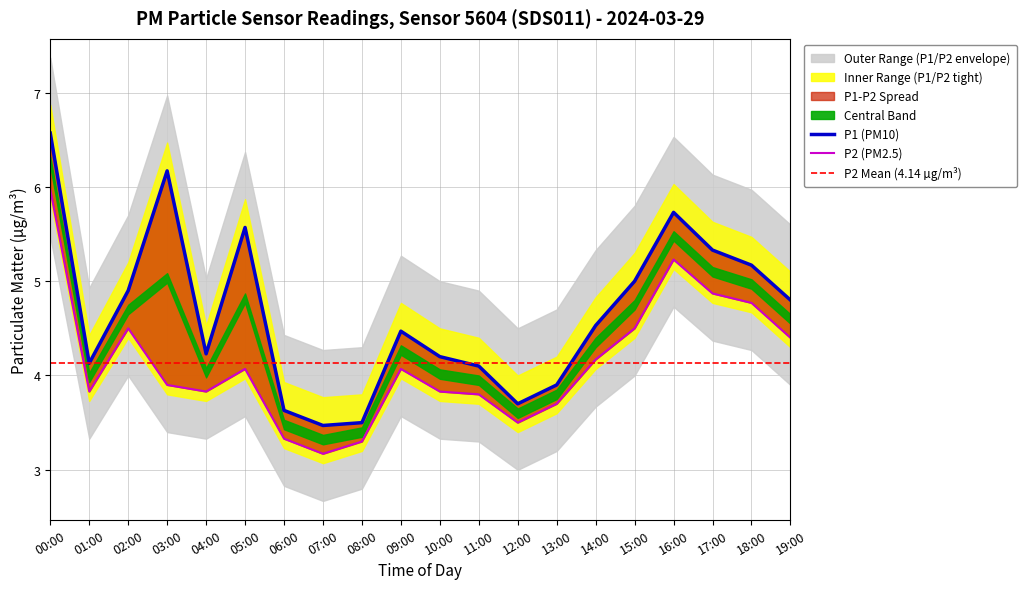

List the series in order of their overall mean, lowest first.

P2, P1